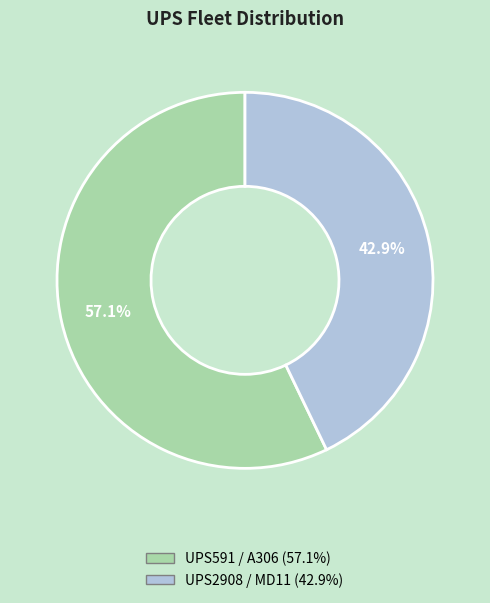

Combined, do UPS2908 and UPS591 account for over 50%?

Yes